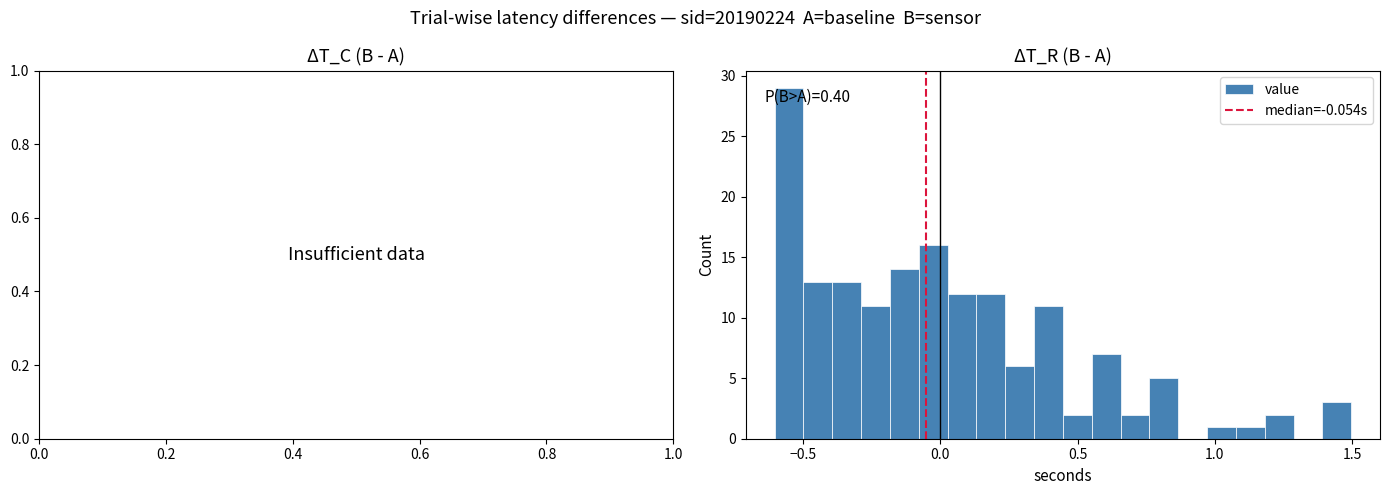

Read against the x-axis, roughly where is the centre of the tallest bar?

-0.55